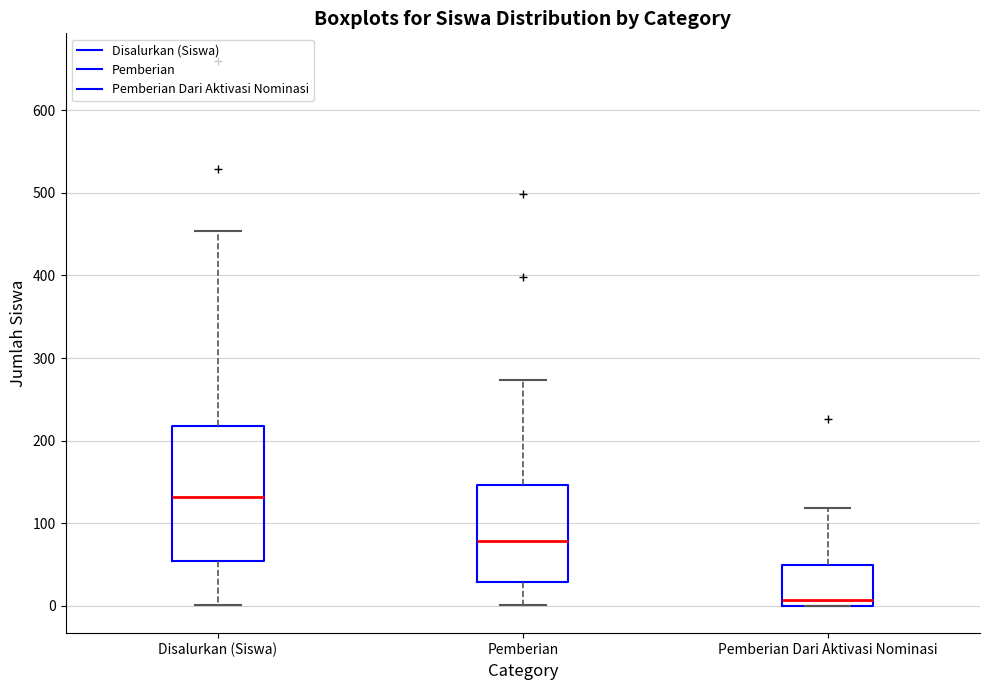

Which box's median line is the highest?

Disalurkan (Siswa)